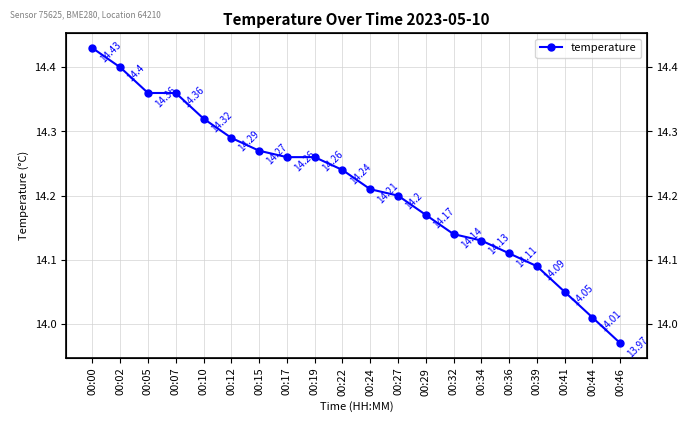

How many distinct data groups are displayed?

1